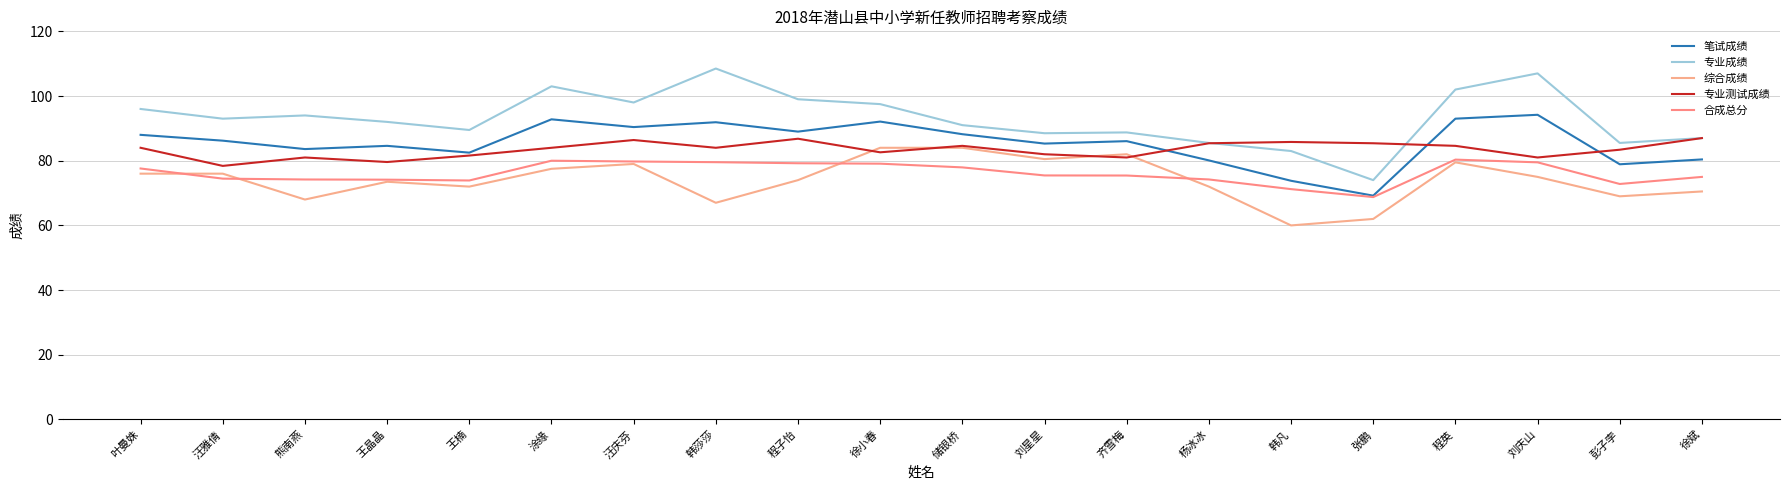

True or false: 专业测试成绩 and 合成总分 cross at least once.

False